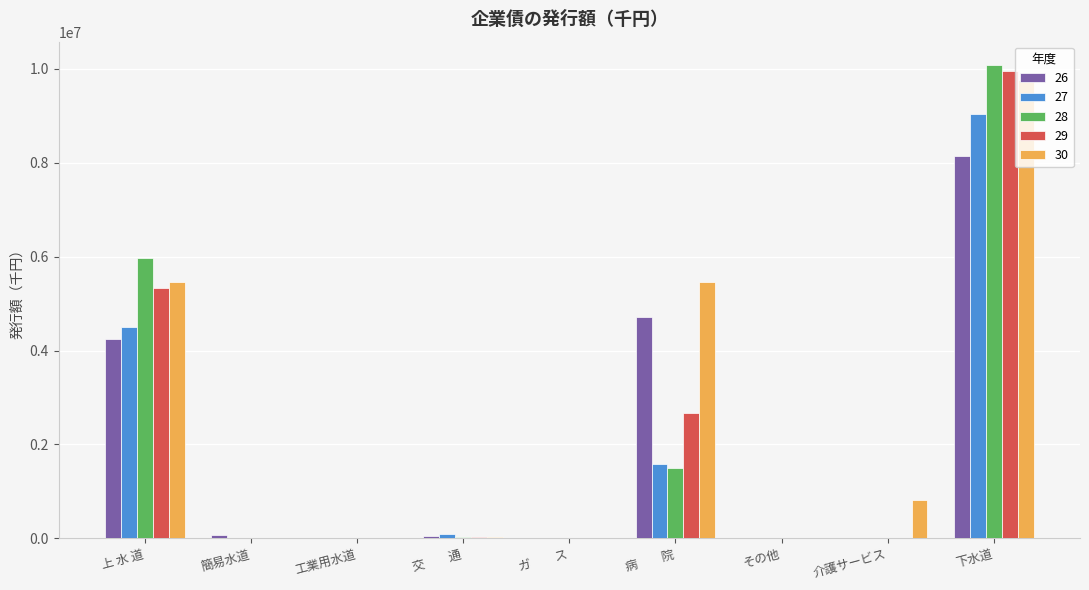

Is it true that 29 equals 5380250 at 工業用水道?

False